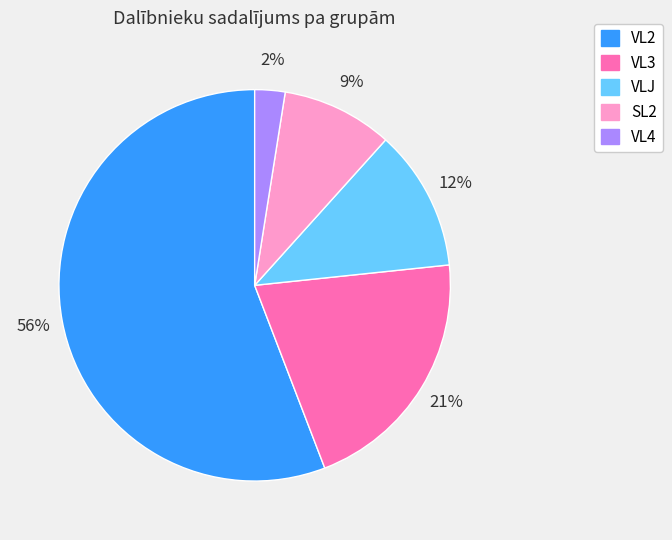

Approximately how many times larger is the value at SL2 compared to VLJ?

0.8